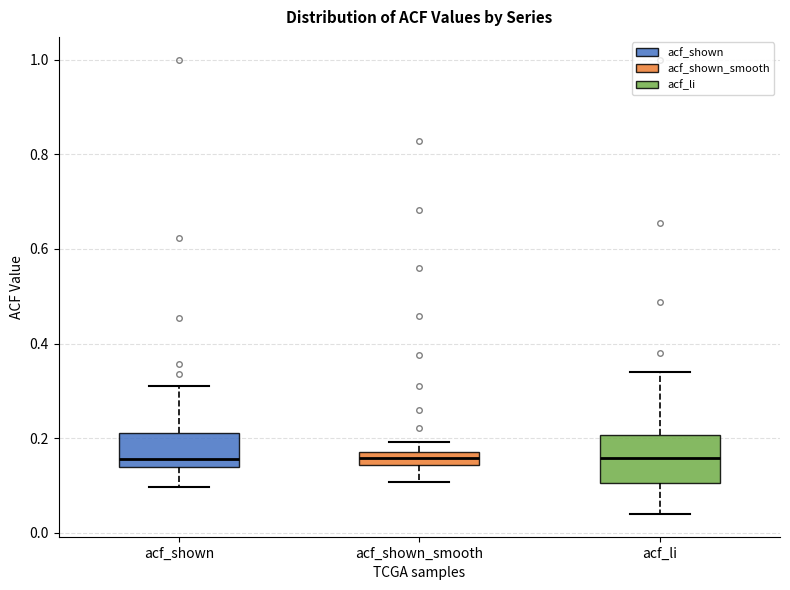

Which box is the tallest, from its lower edge to its upper edge?

acf_li